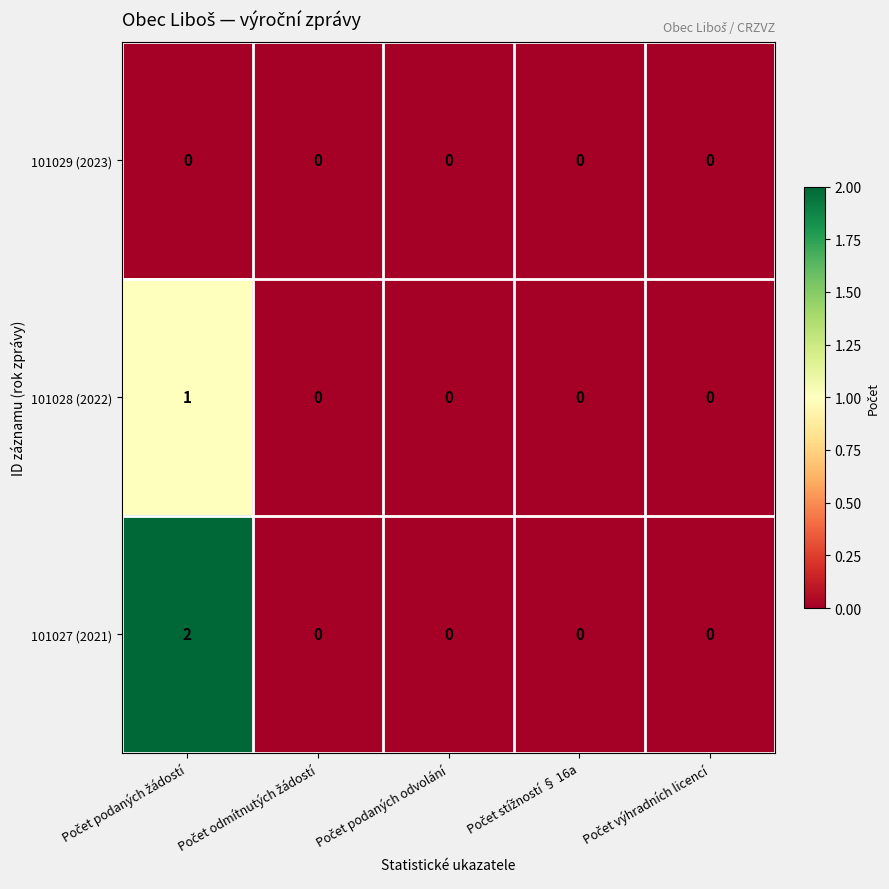

How many categories are shown in the chart?

5